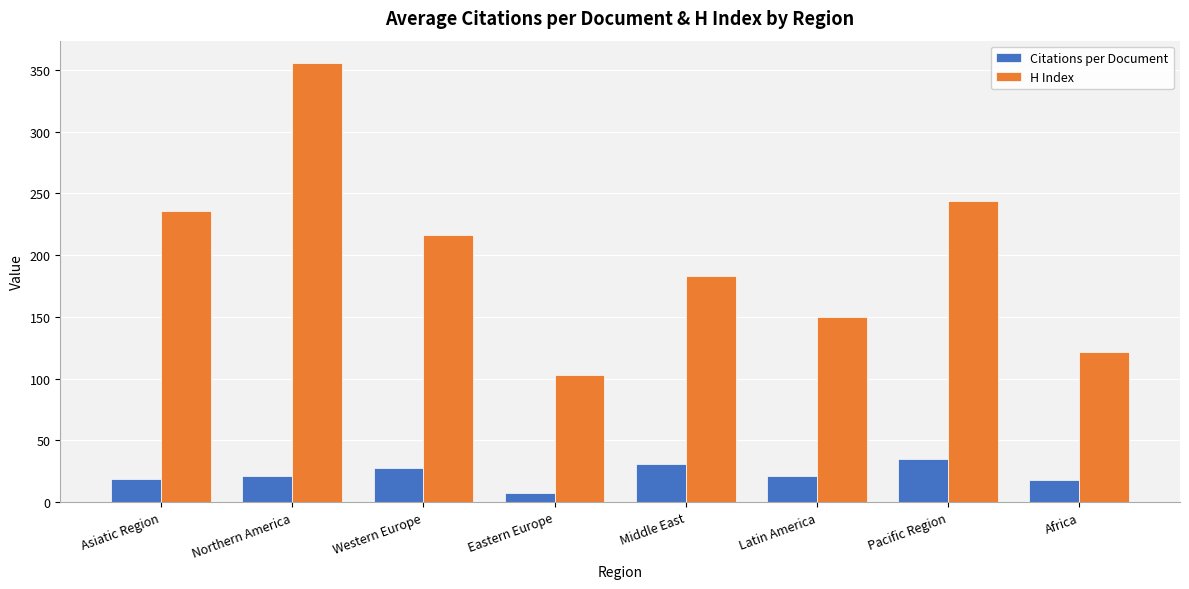

What are all the series names shown in the legend?

Citations per Document, H Index